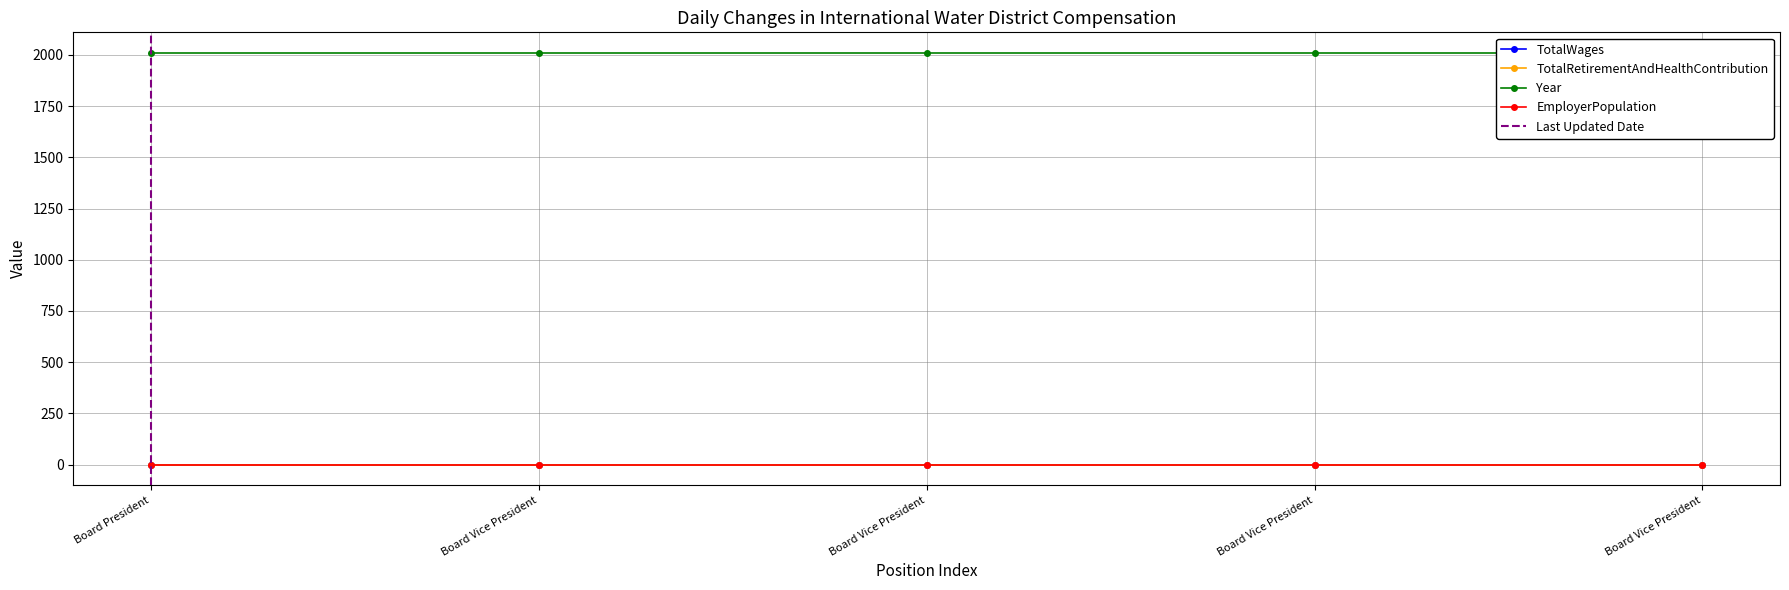

Is the value of TotalRetirementAndHealthContribution at Board Vice President greater than the value of TotalWages at Board President?

No